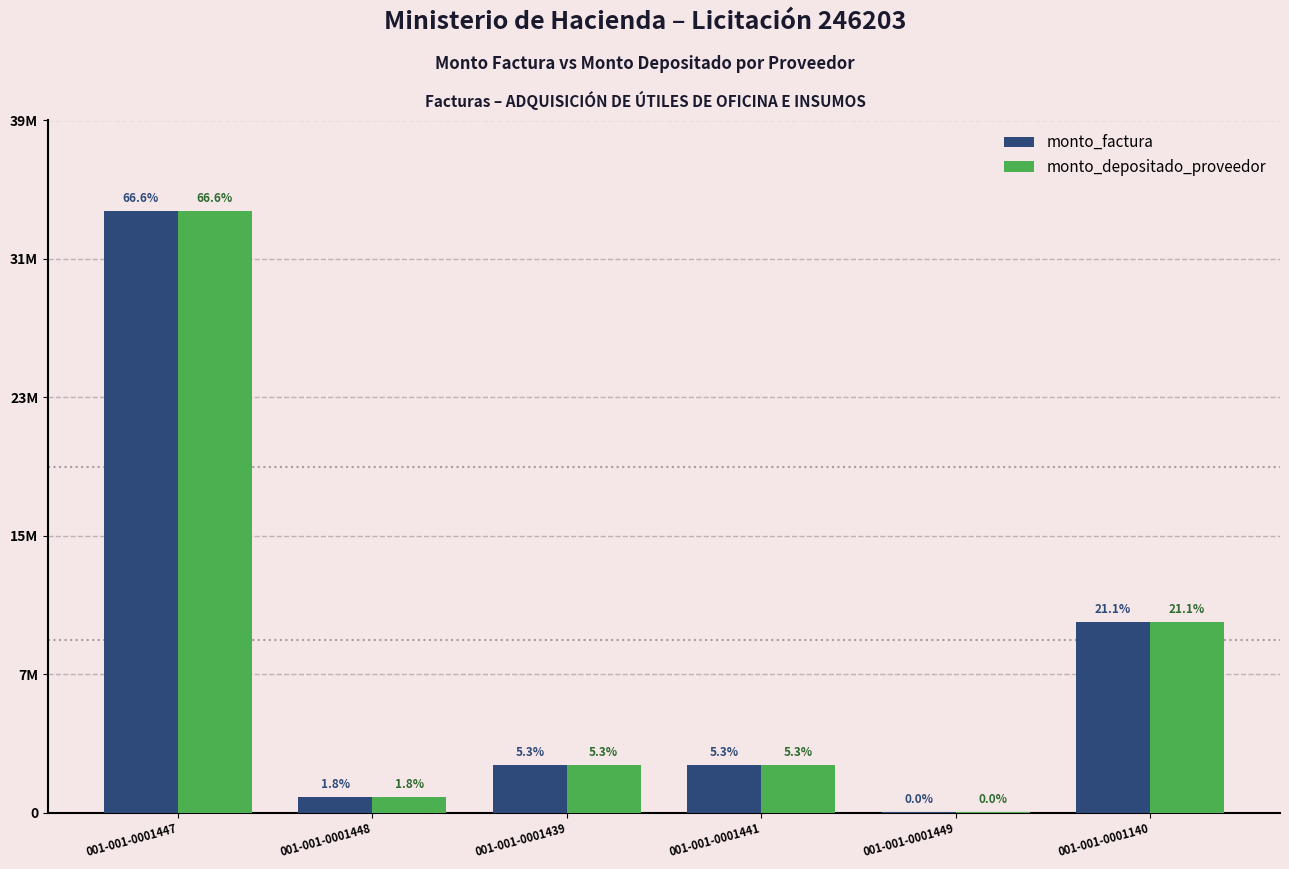

What is the total value across all series at 001-001-0001140?

21716000